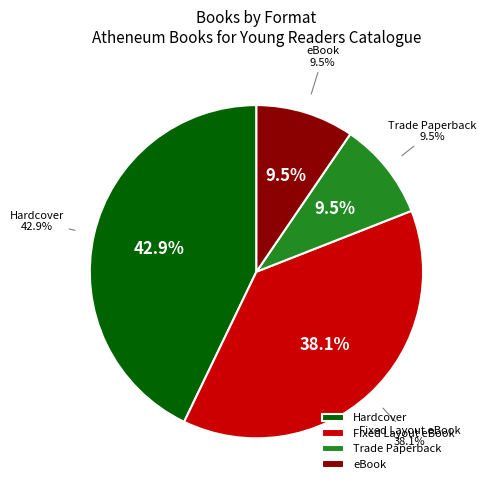

Which has a higher value, Fixed Layout eBook or Hardcover?

Hardcover